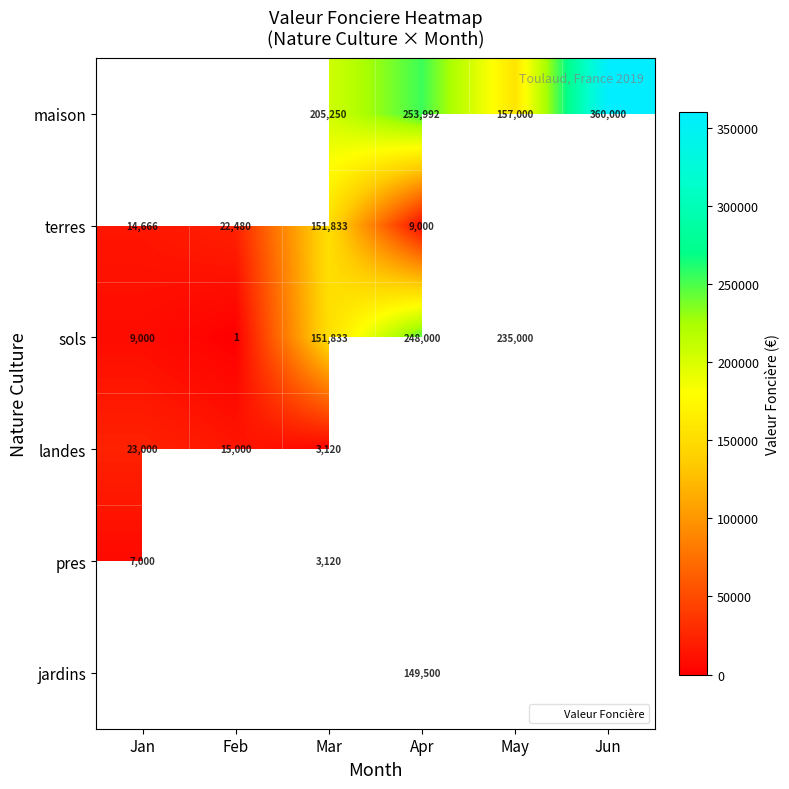

The value of pres at Jan is 7000.0. True or false?

True